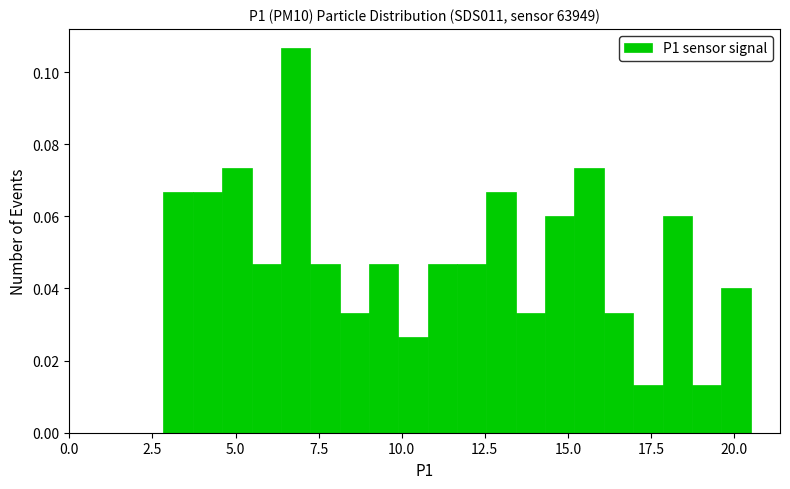

Read against the x-axis, roughly where is the centre of the tallest bar?

7.0